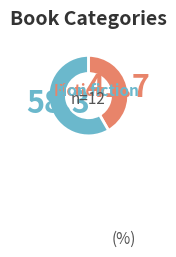

Is there any slice that represents more than half of the pie?

Yes